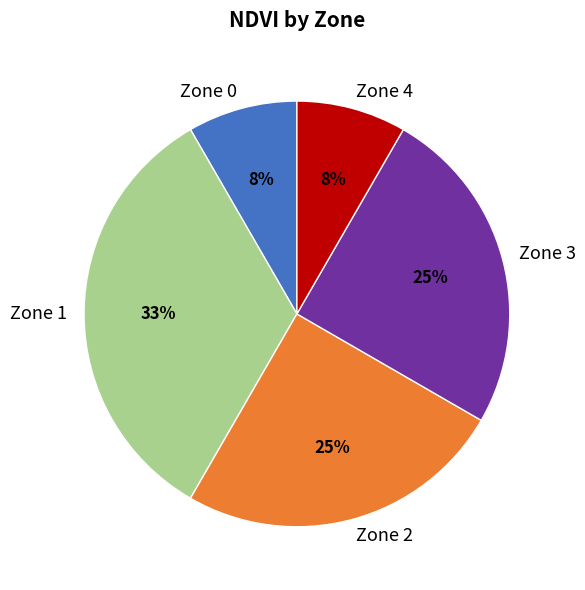

Which has a higher value, Zone 4 or Zone 2?

Zone 2